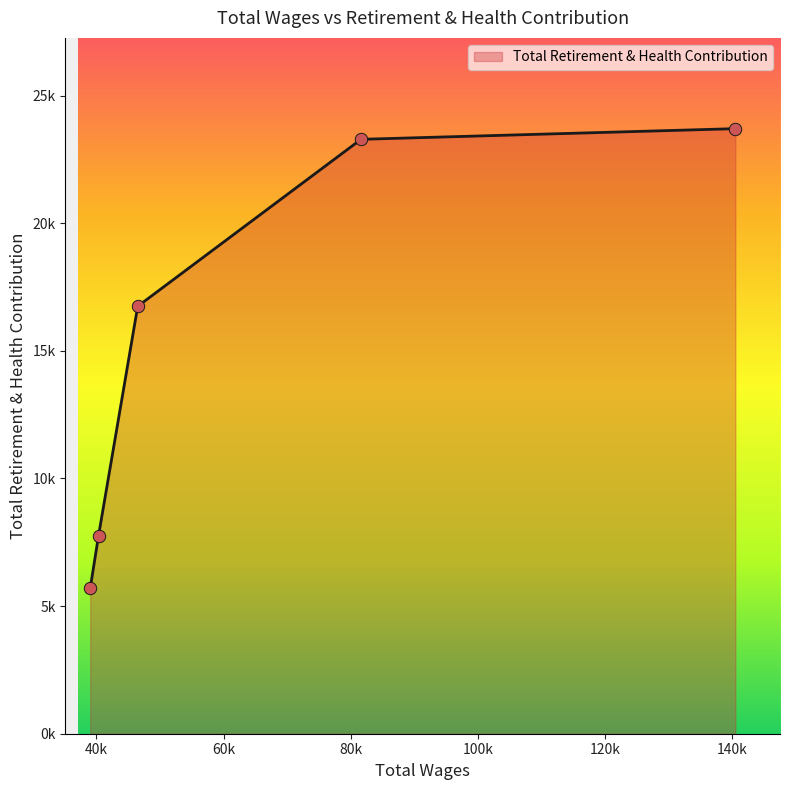

Is this an area chart (filled region under the line)?

Yes